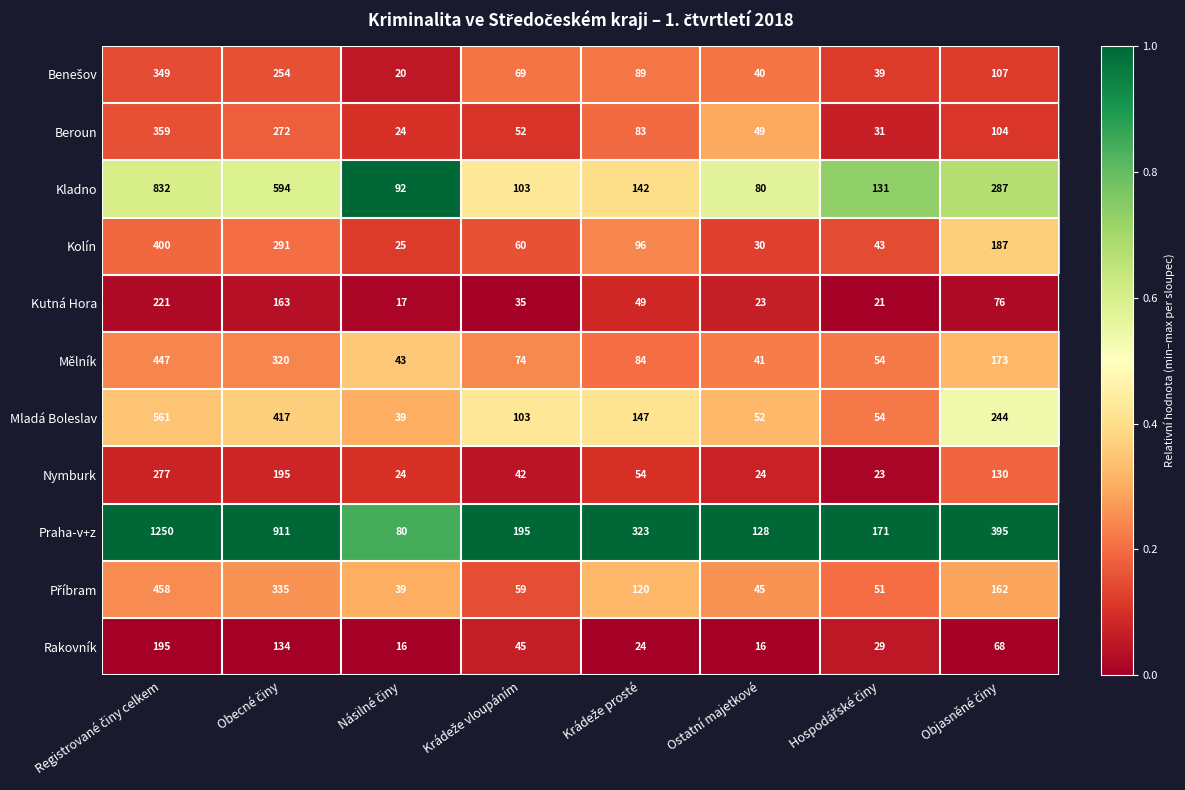

What is the difference between the maximum and minimum values in the Praha-v+z series?

1170